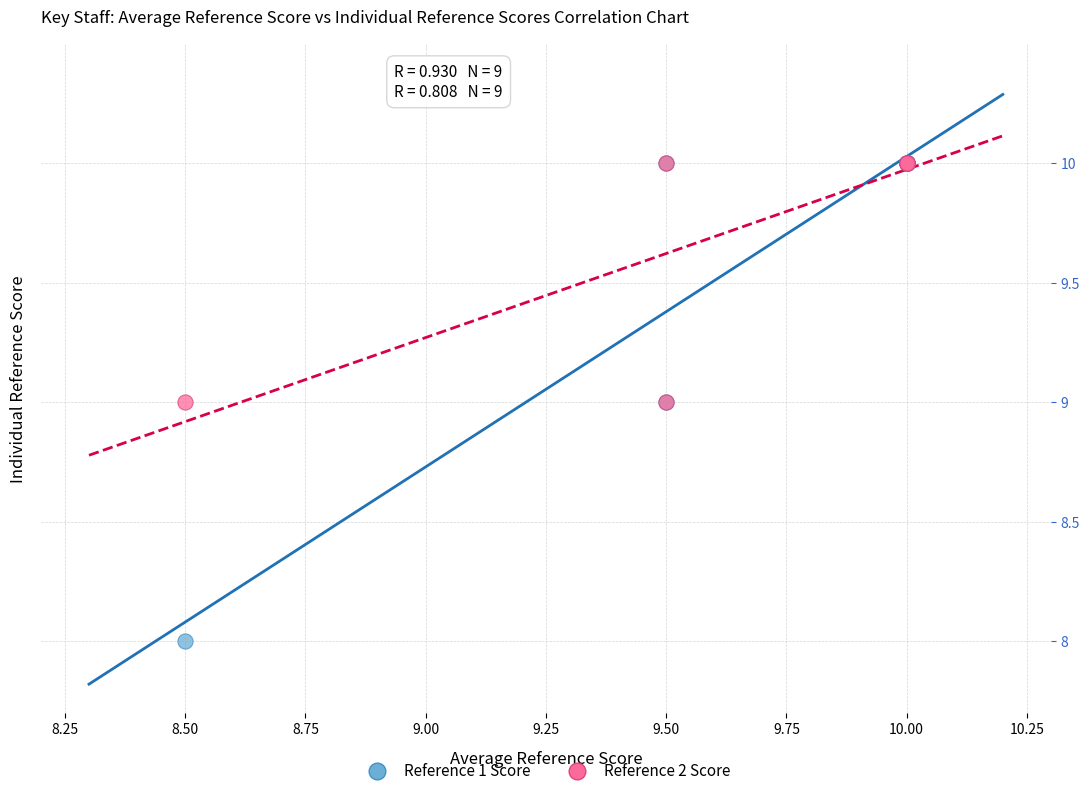

What are all the series names shown in the legend?

Reference 1 Score, Reference 2 Score